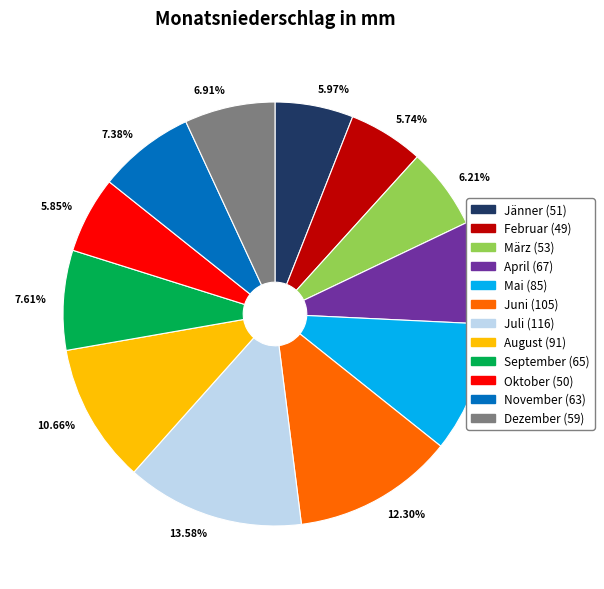

To the nearest percent, what percentage of the pie is September?

8%